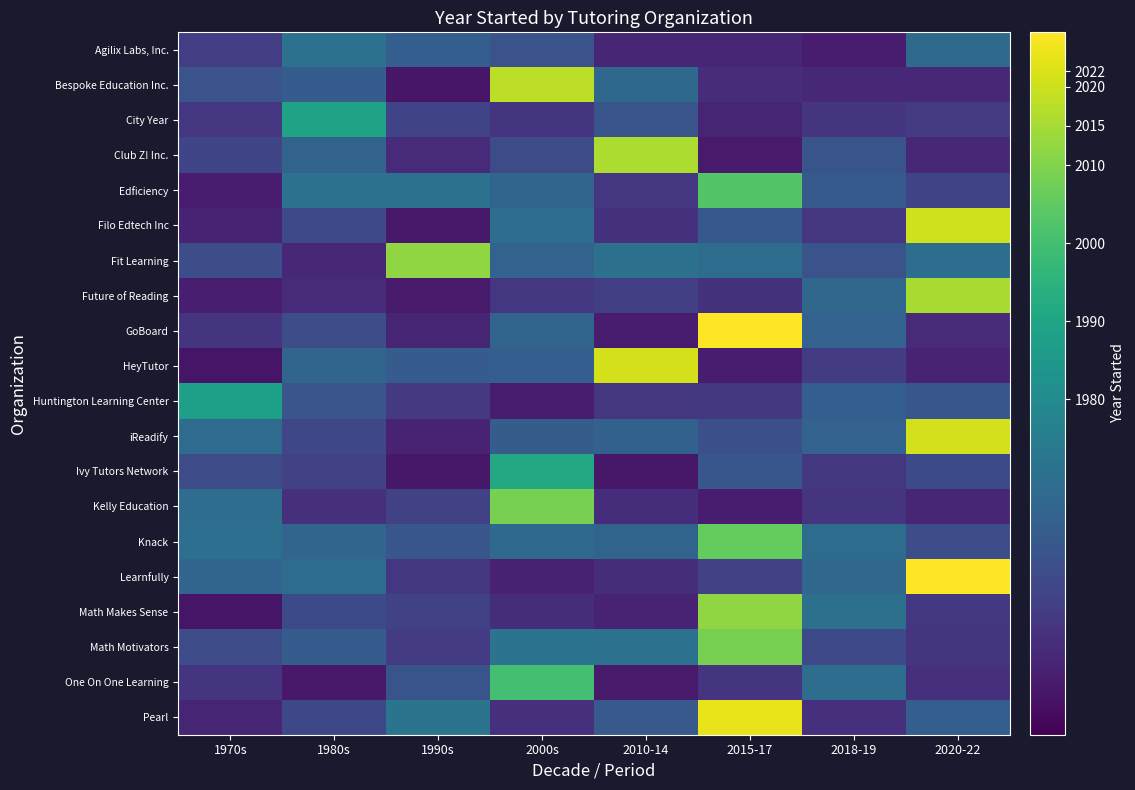

Reading right to left, extract all data points from this chart.

Agilix Labs, Inc.: 2020-22=1968.0	2018-19=1943.7	2015-17=1946.7	2010-14=1946.7	2000s=1960.0	1990s=1964.0	1980s=1970.5	1970s=1953.2
Bespoke Education Inc.: 2020-22=1947.5	2018-19=1947.5	2015-17=1948.4	2010-14=1967.0	2000s=2018.1	1990s=1942.6	1980s=1963.2	1970s=1960.0
City Year: 2020-22=1953.0	2018-19=1950.8	2015-17=1946.2	2010-14=1960.4	2000s=1950.7	1990s=1955.0	1980s=1988.7	1970s=1951.1
Club Z! Inc.: 2020-22=1947.1	2018-19=1960.2	2015-17=1943.4	2010-14=2015.8	2000s=1957.4	1990s=1948.0	1980s=1965.6	1970s=1955.7
Edficiency: 2020-22=1955.2	2018-19=1962.5	2015-17=2002.9	2010-14=1951.1	2000s=1966.3	1990s=1971.0	1980s=1970.5	1970s=1944.0
Filo Edtech Inc: 2020-22=2020.6	2018-19=1951.4	2015-17=1961.9	2010-14=1949.8	2000s=1969.3	1990s=1943.0	1980s=1956.9	1970s=1945.7
Fit Learning: 2020-22=1969.7	2018-19=1959.9	2015-17=1968.8	2010-14=1970.2	2000s=1965.3	1990s=2012.1	1980s=1947.5	1970s=1958.4
Future of Reading: 2020-22=2015.7	2018-19=1966.9	2015-17=1950.1	2010-14=1953.7	2000s=1951.8	1990s=1943.4	1980s=1947.9	1970s=1944.7
GoBoard: 2020-22=1948.0	2018-19=1965.2	2015-17=2029.6	2010-14=1944.2	2000s=1966.1	1990s=1946.2	1980s=1958.3	1970s=1950.4
HeyTutor: 2020-22=1945.5	2018-19=1952.8	2015-17=1944.2	2010-14=2021.1	2000s=1963.9	1990s=1963.2	1980s=1966.5	1970s=1942.2
Huntington Learning Center: 2020-22=1961.1	2018-19=1963.9	2015-17=1951.8	2010-14=1951.3	2000s=1943.9	1990s=1951.9	1980s=1960.7	1970s=1987.9
iReadify: 2020-22=2020.8	2018-19=1965.1	2015-17=1958.8	2010-14=1964.8	2000s=1963.4	1990s=1945.6	1980s=1956.2	1970s=1968.6
Ivy Tutors Network: 2020-22=1957.3	2018-19=1951.4	2015-17=1961.1	2010-14=1942.9	2000s=1991.2	1990s=1942.8	1980s=1954.8	1970s=1957.7
Kelly Education: 2020-22=1946.8	2018-19=1950.7	2015-17=1944.3	2010-14=1948.9	2000s=2008.7	1990s=1954.3	1980s=1949.5	1970s=1969.2
Knack: 2020-22=1958.2	2018-19=1968.8	2015-17=2005.6	2010-14=1966.1	2000s=1968.1	1990s=1961.0	1980s=1966.2	1970s=1969.9
Learnfully: 2020-22=2030.8	2018-19=1966.5	2015-17=1954.8	2010-14=1948.8	2000s=1945.3	1990s=1951.5	1980s=1968.9	1970s=1966.2
Math Makes Sense: 2020-22=1951.7	2018-19=1970.3	2015-17=2012.1	2010-14=1945.6	2000s=1948.7	1990s=1954.5	1980s=1957.3	1970s=1942.2
Math Motivators: 2020-22=1951.0	2018-19=1956.9	2015-17=2008.6	2010-14=1970.9	2000s=1971.2	1990s=1952.9	1980s=1963.1	1970s=1957.6
One On One Learning: 2020-22=1949.2	2018-19=1969.2	2015-17=1950.4	2010-14=1943.5	2000s=2000.1	1990s=1960.3	1980s=1943.1	1970s=1950.5
Pearl: 2020-22=1963.8	2018-19=1949.1	2015-17=2023.8	2010-14=1962.2	2000s=1949.3	1990s=1971.6	1980s=1956.7	1970s=1946.3